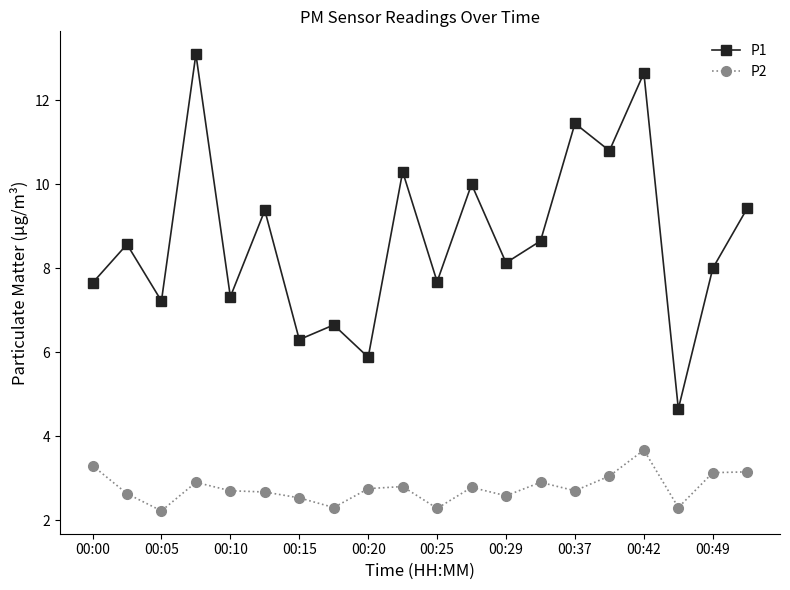

True or false: P1 and P2 cross at least once.

False